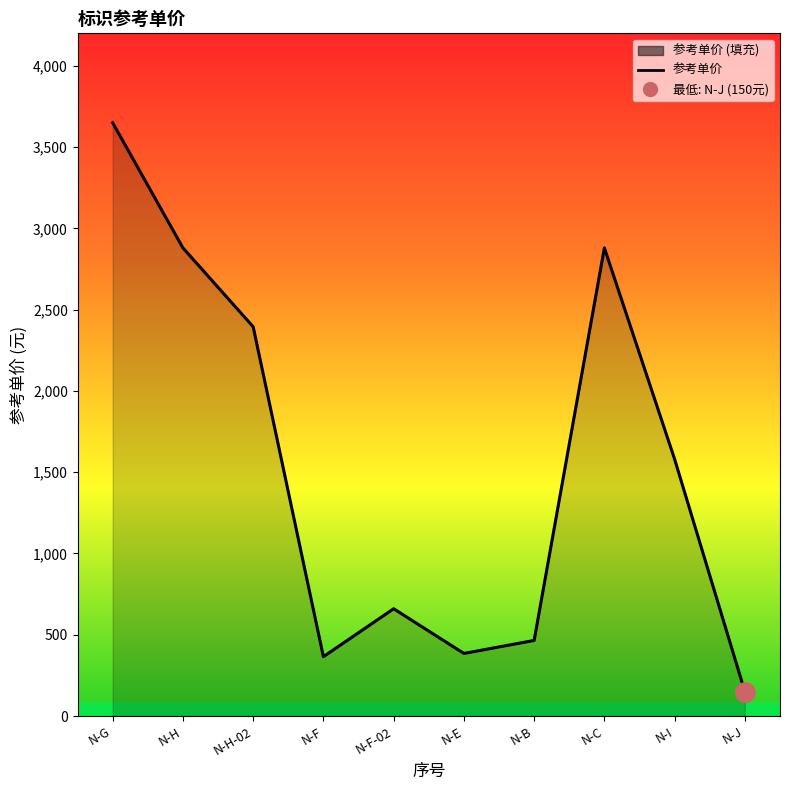

Reading left to right, transcribe all the data shown in this chart.

3650	2880	2395	365	660	385	465	2880	1580	150